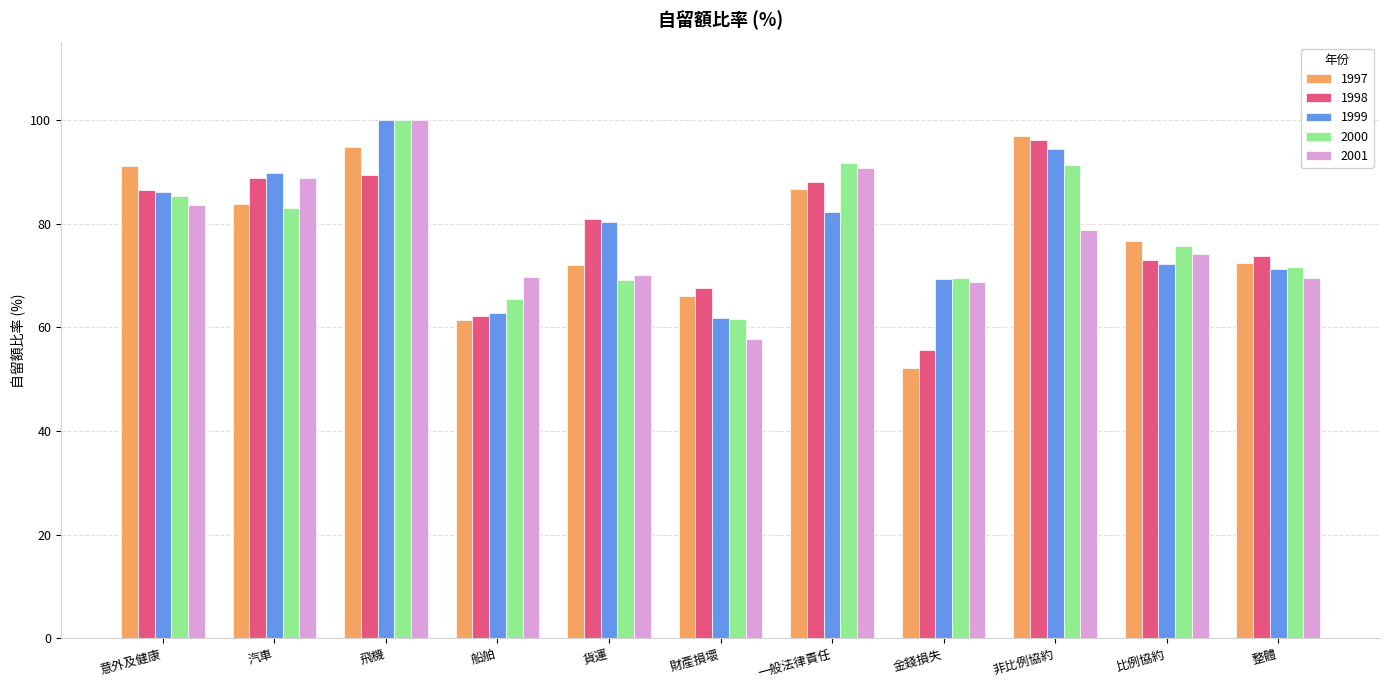

Are the bars grouped side by side (vs. stacked)?

Yes